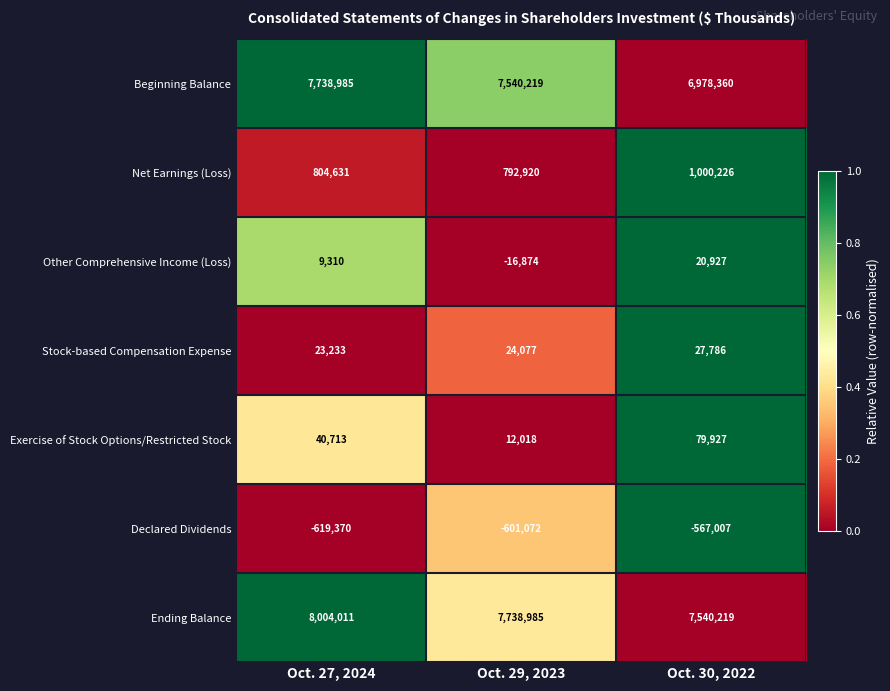

Which label corresponds to the smallest value in the chart?

Oct. 27, 2024